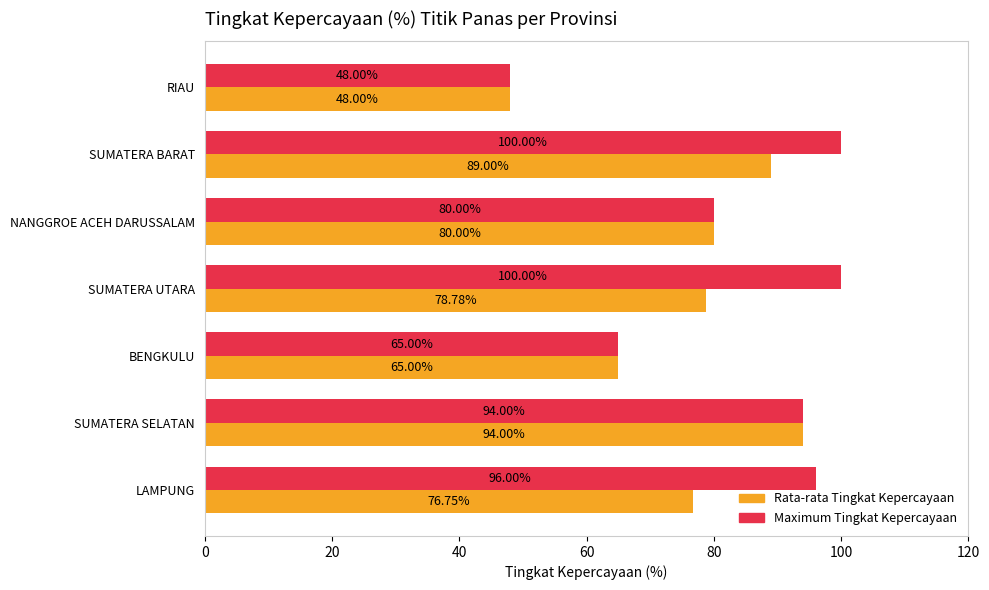

How many values in the Maximum Tingkat Kepercayaan series are below 94?

3